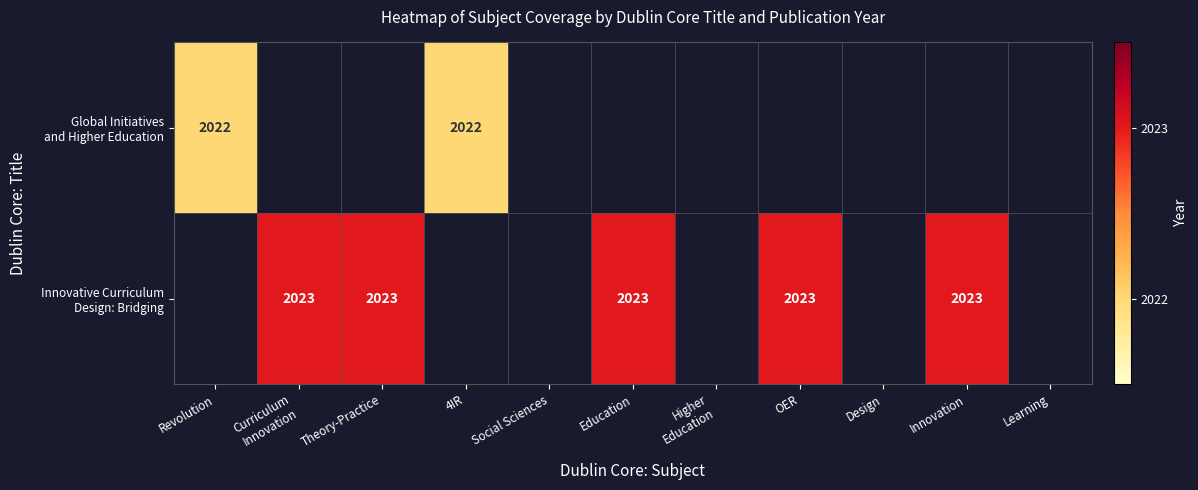

How many positive values does the Innovative Curriculum Design: Bridging series have?

5